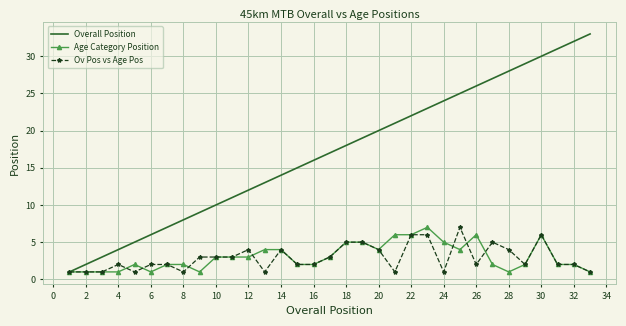

What is the maximum value shown in the chart?

33